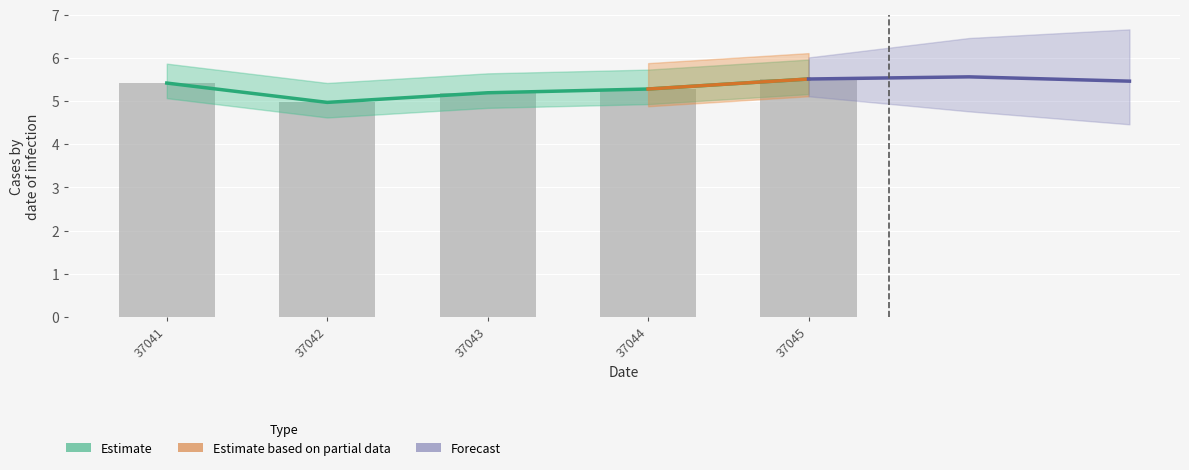

Reading left to right, what are all the values shown in this chart?

5.4	5.0	5.2	5.3	5.5